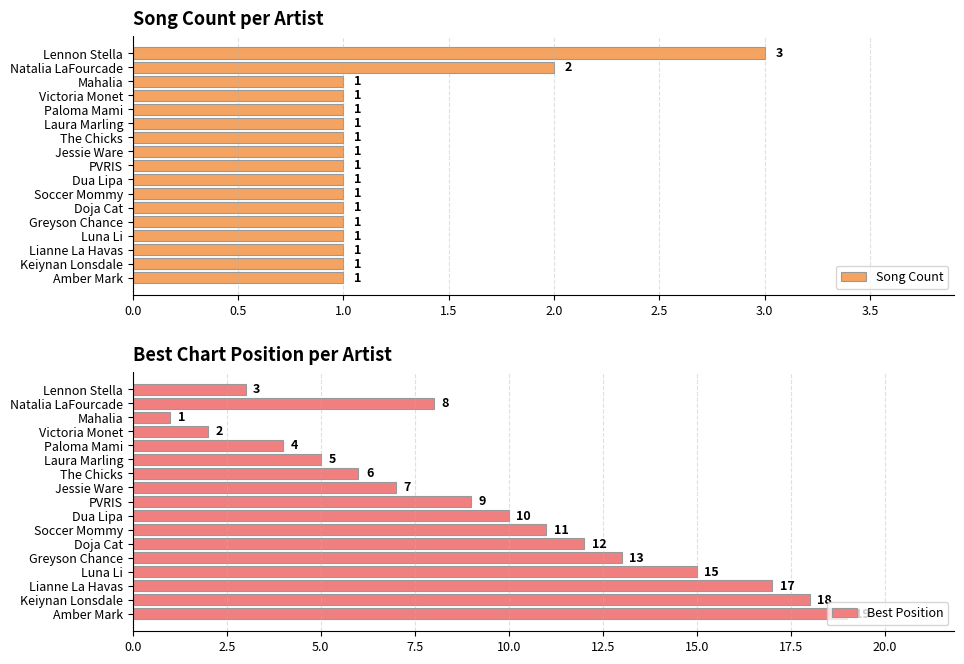

What is the value of the Best Position bar at the 5th from the left?

4